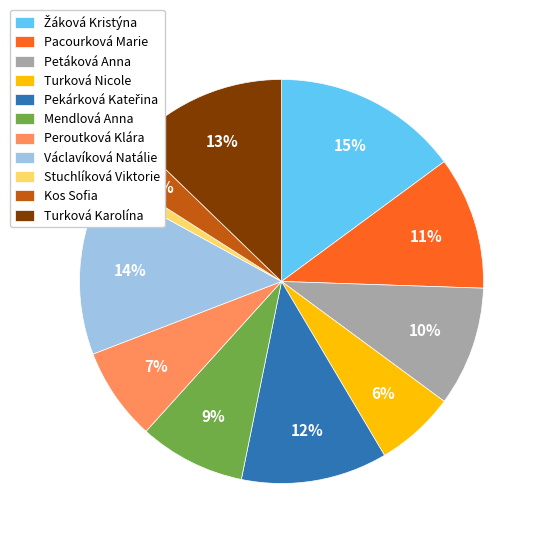

Is the sum of Peroutková Klára and Stuchlíková Viktorie greater than half?

No